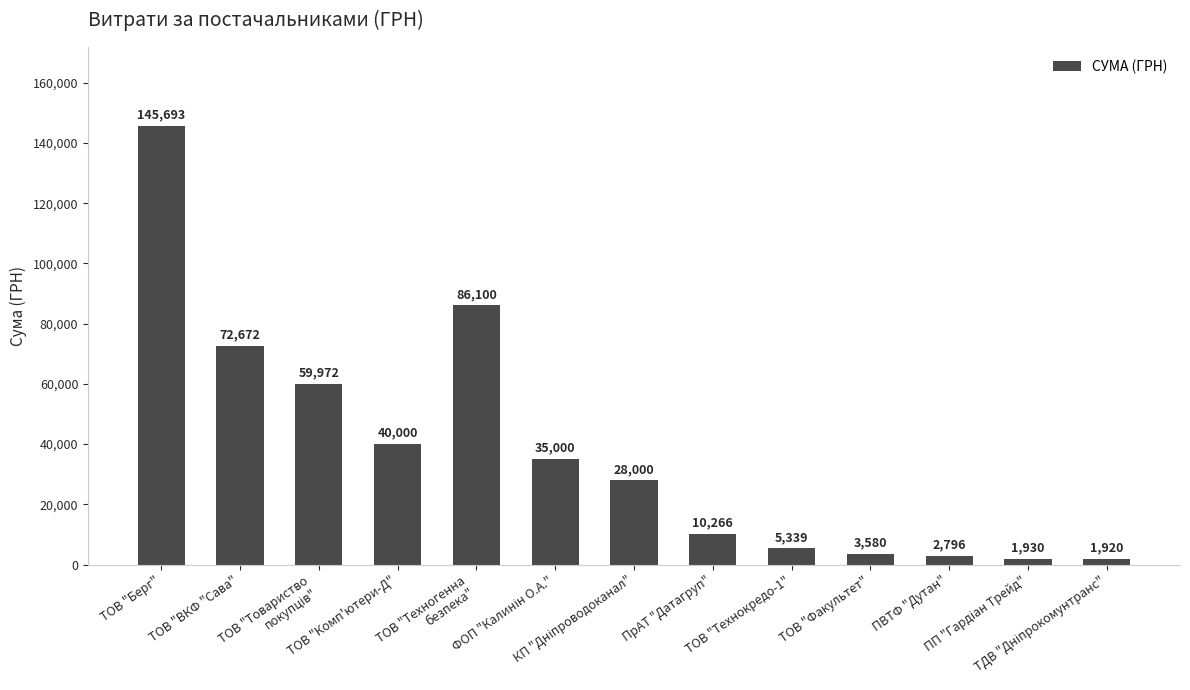

What is the label of the 5th bar from the left?

ТОВ "Техногенна
безпека"